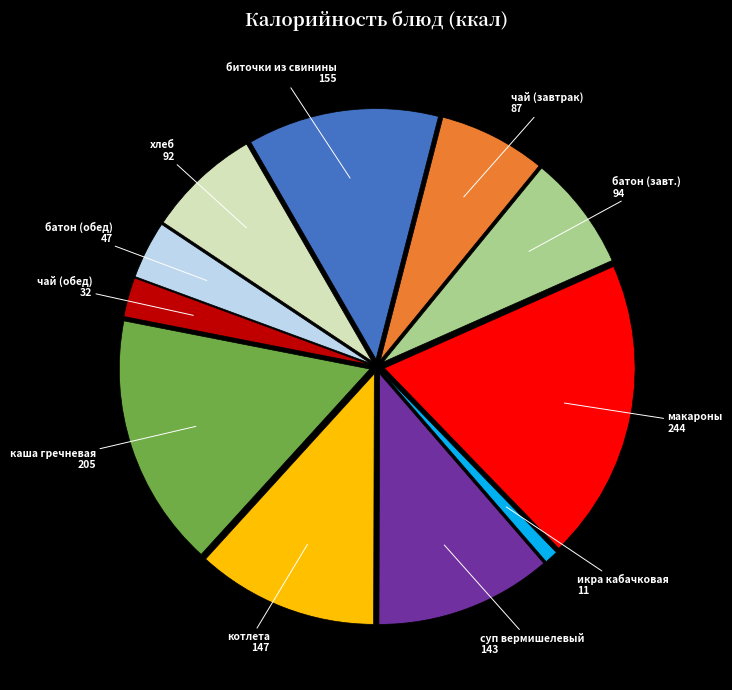

Does any single category account for the majority?

No